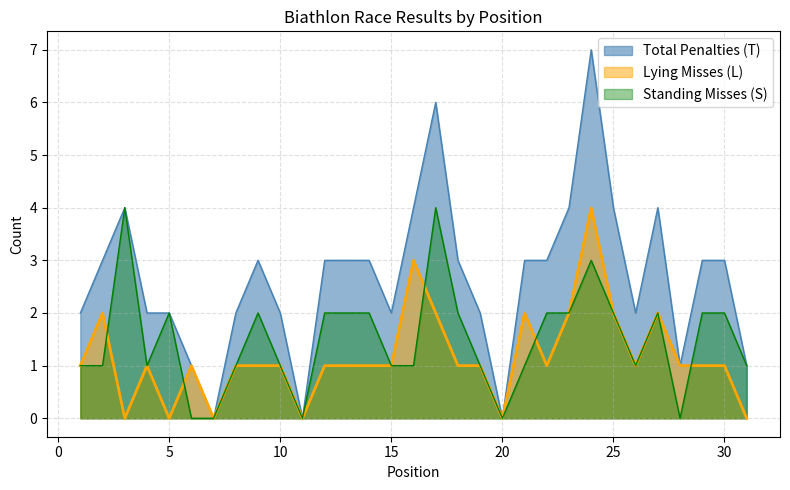

At how many categories does at least one series exceed 2?

17